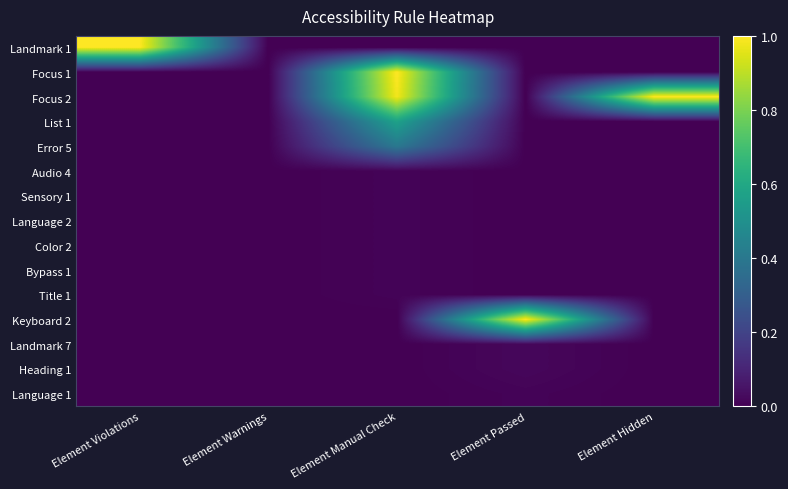

Which series has the largest range (max minus min)?

Landmark 1